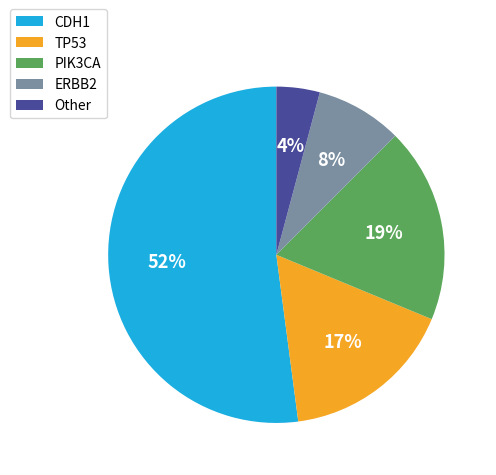

Which has a higher value, ERBB2 or PIK3CA?

PIK3CA